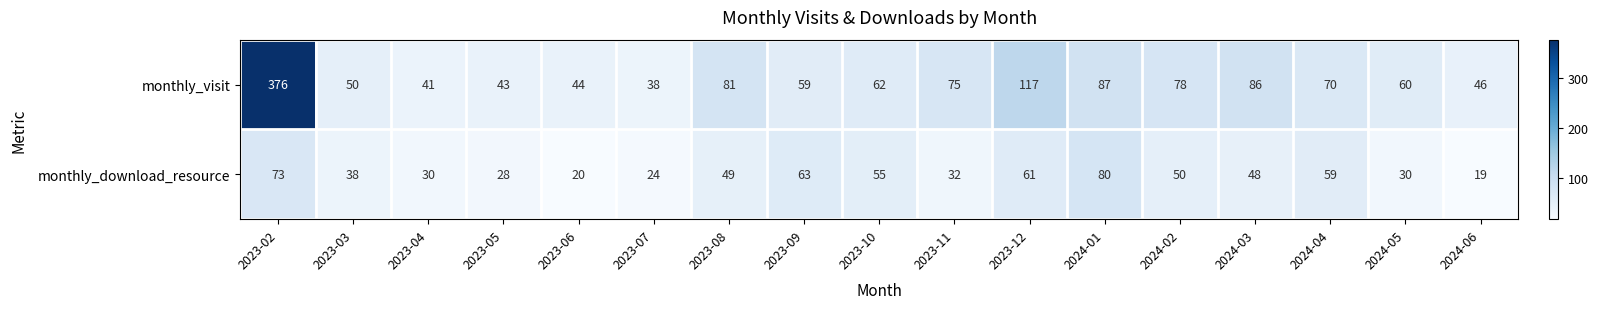

What is the minimum value shown in the chart?

19